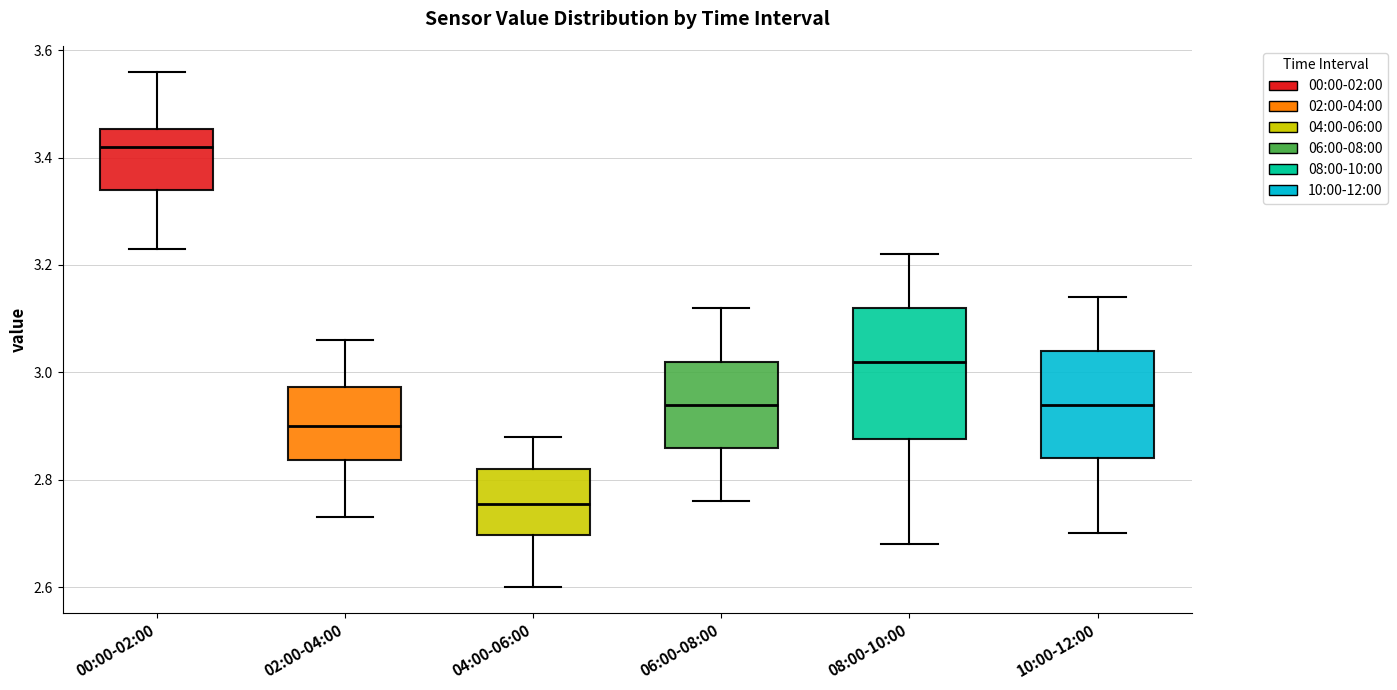

Reading left to right, read every box against the y-axis: the position of its median line, the range the box covers, and the ends of its whiskers. The values are not printed on the chart, so give them approximately, as read against the axis.

00:00-02:00: median 3.42, box 3.34 to 3.46, whiskers 3.24 to 3.56
02:00-04:00: median 2.90, box 2.84 to 2.98, whiskers 2.74 to 3.06
04:00-06:00: median 2.76, box 2.70 to 2.82, whiskers 2.60 to 2.88
06:00-08:00: median 2.94, box 2.86 to 3.02, whiskers 2.76 to 3.12
08:00-10:00: median 3.02, box 2.88 to 3.12, whiskers 2.68 to 3.22
10:00-12:00: median 2.94, box 2.84 to 3.04, whiskers 2.70 to 3.14